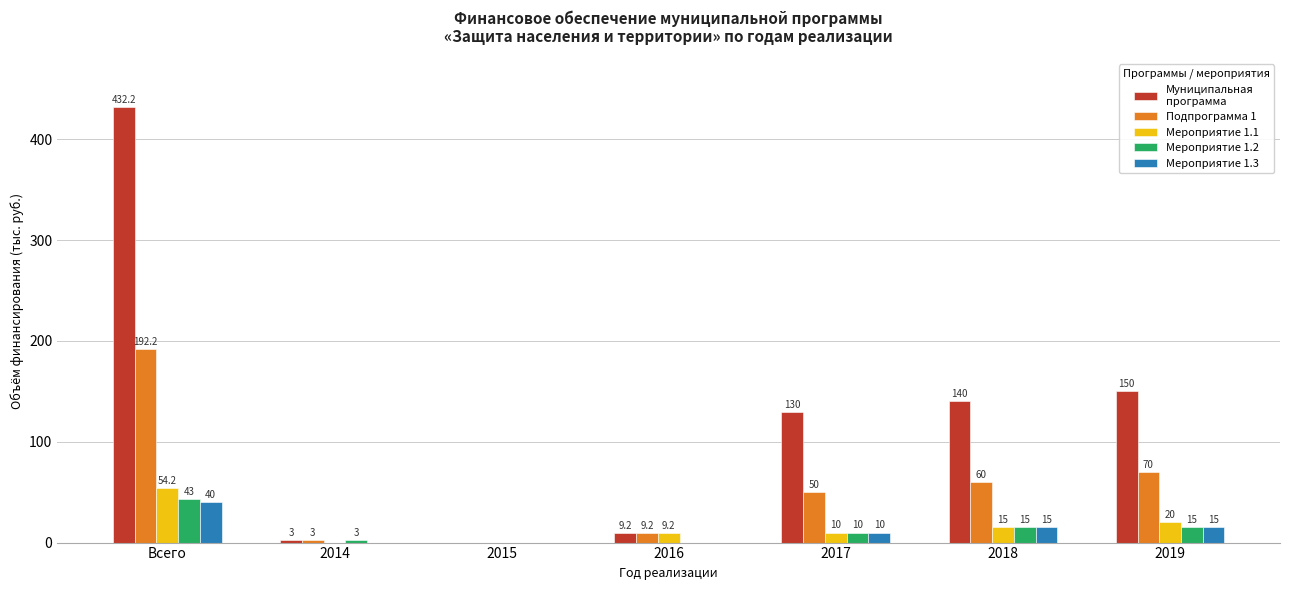

At which category is the sum across all series the highest?

Всего